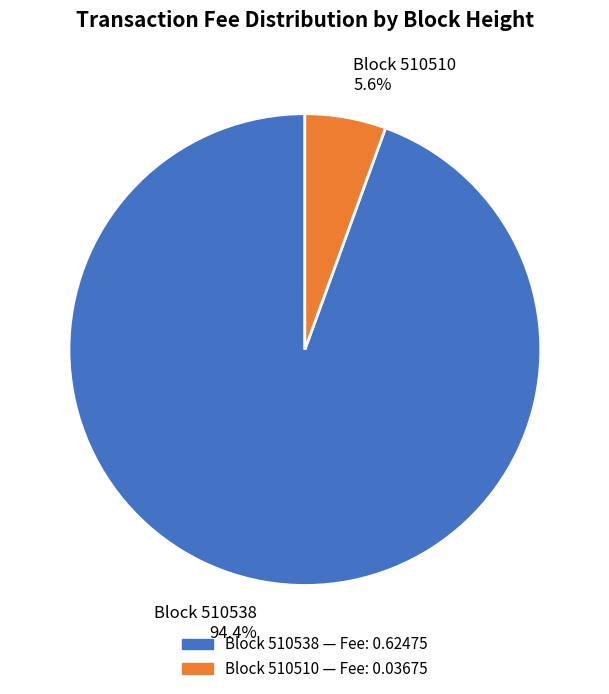

Is there a majority slice in this chart?

Yes